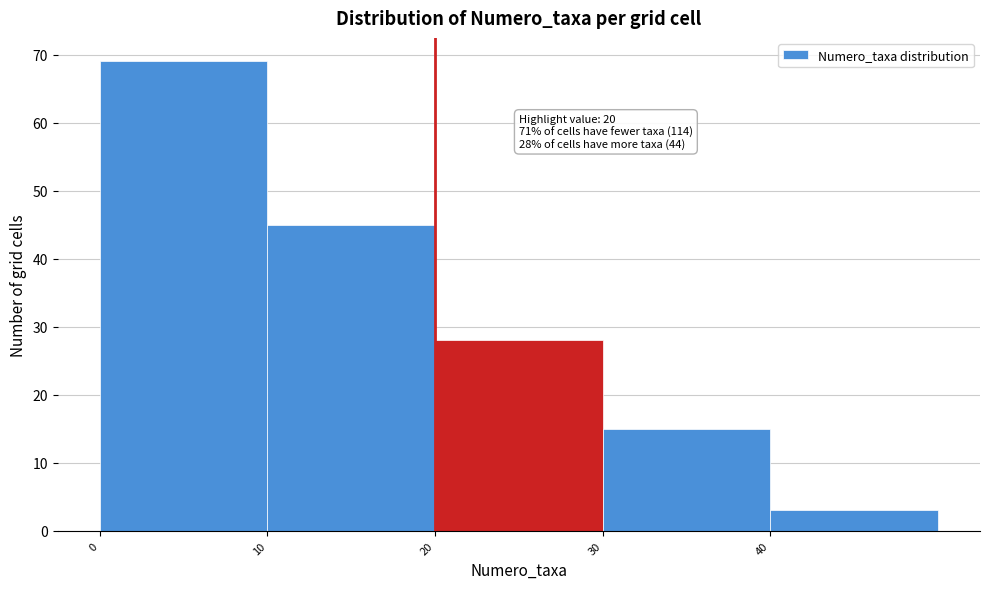

Which range on the x-axis has the tallest bar?

0 to 10